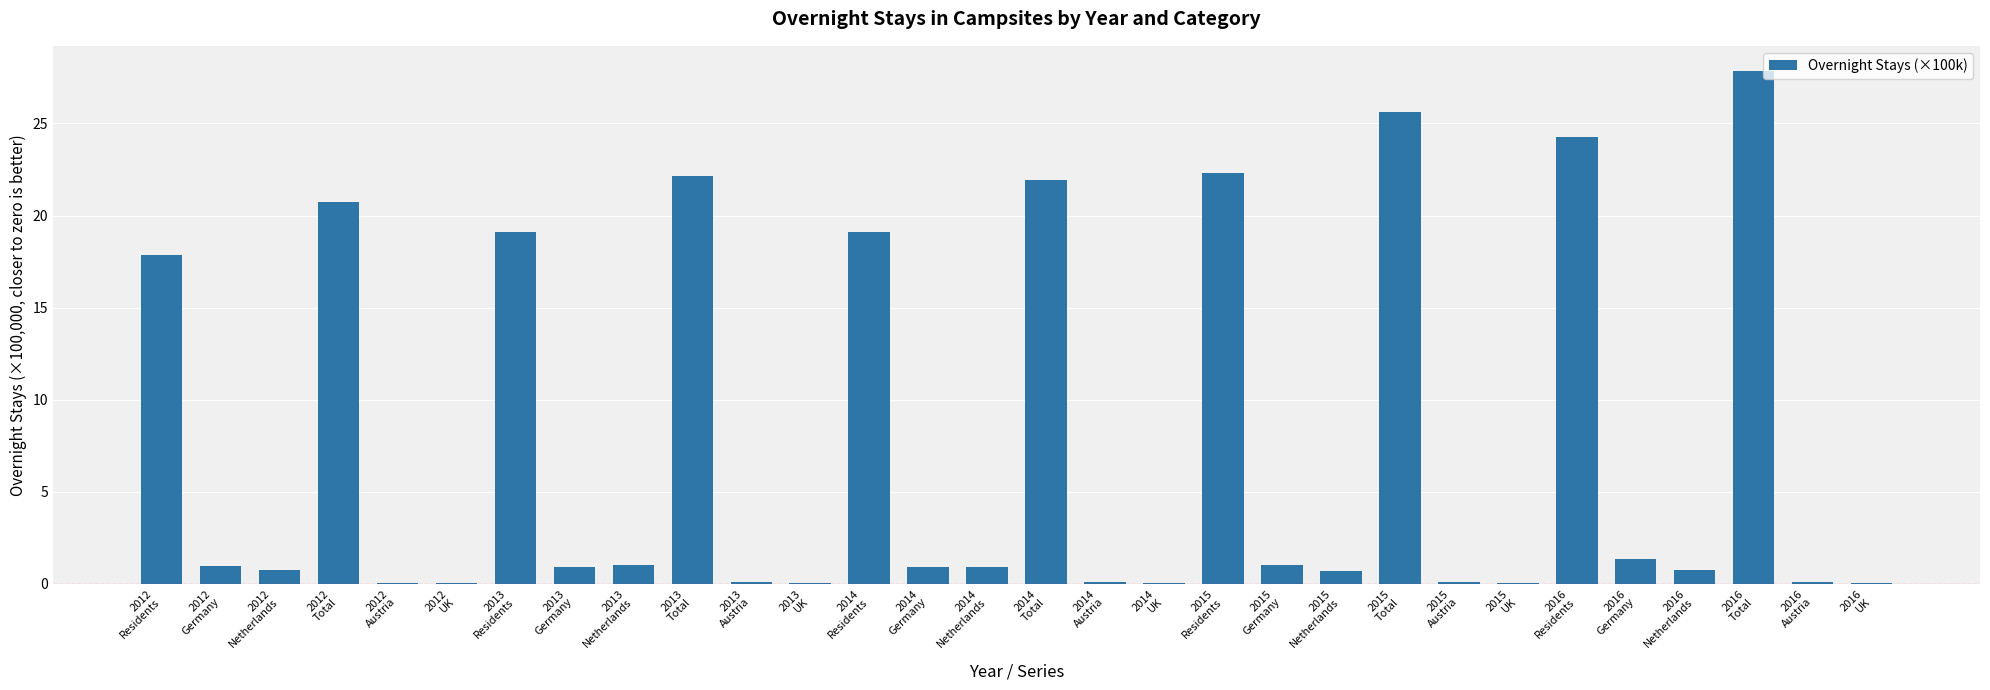

How many categories are shown in the chart?

30